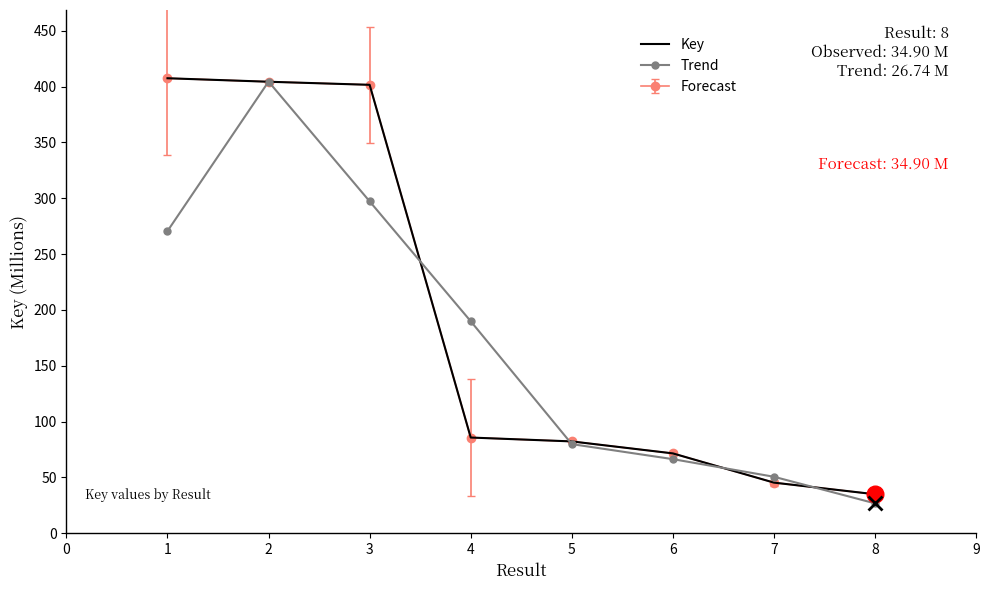

How many data points in Key are less than 85?

4